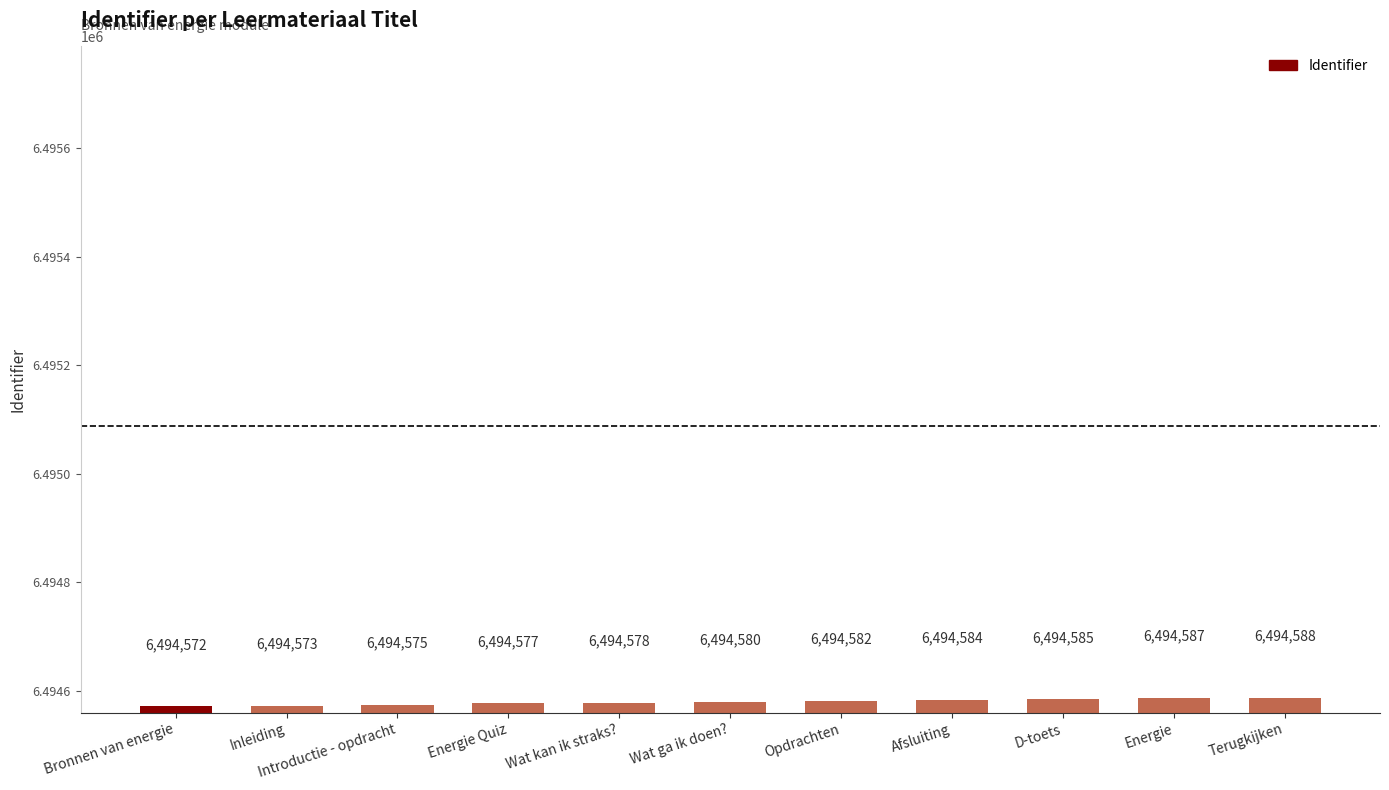

What is the change in value from Wat kan ik straks? to D-toets?

+7